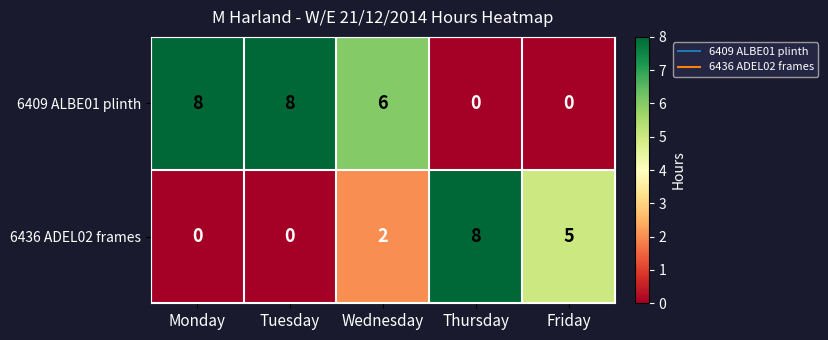

What is the average value of the 6436 ADEL02 frames series?

3